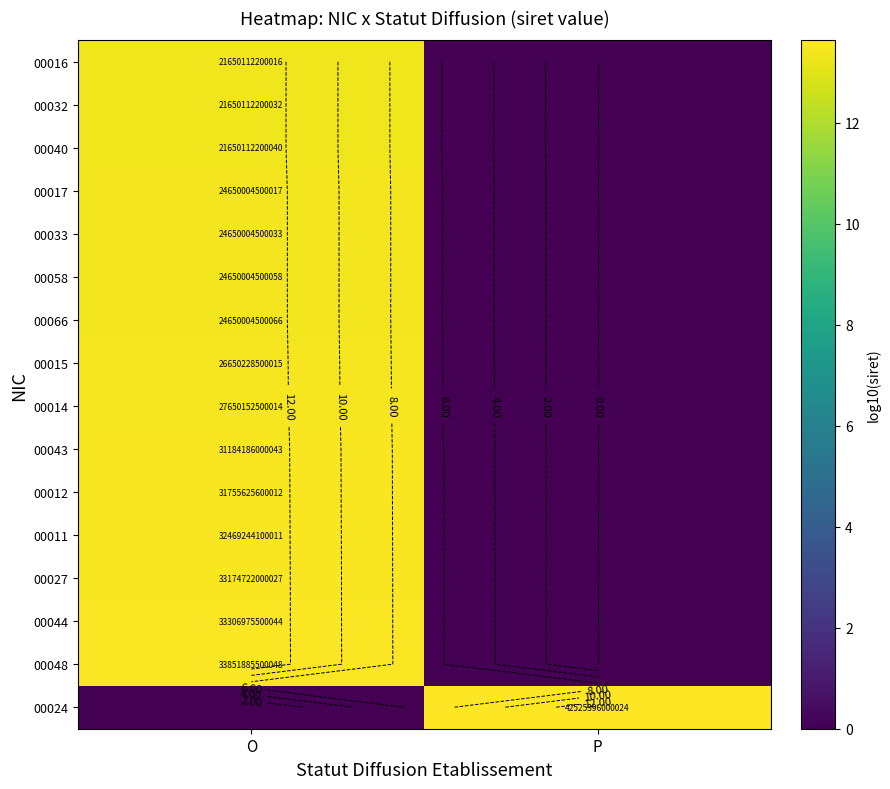

What is the greatest value displayed?

13.6